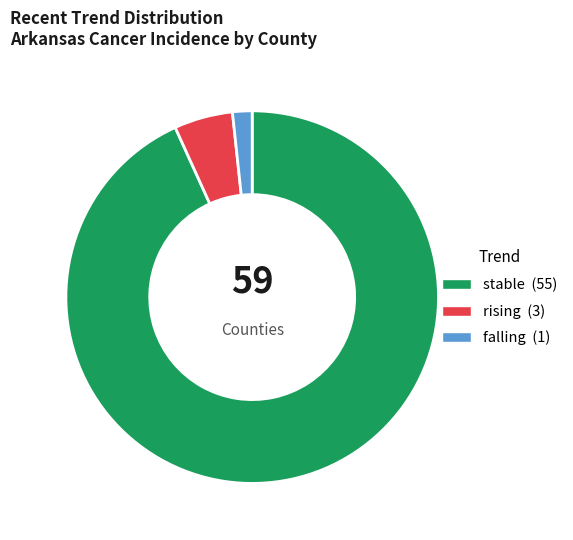

Which has a higher value, falling or rising?

rising